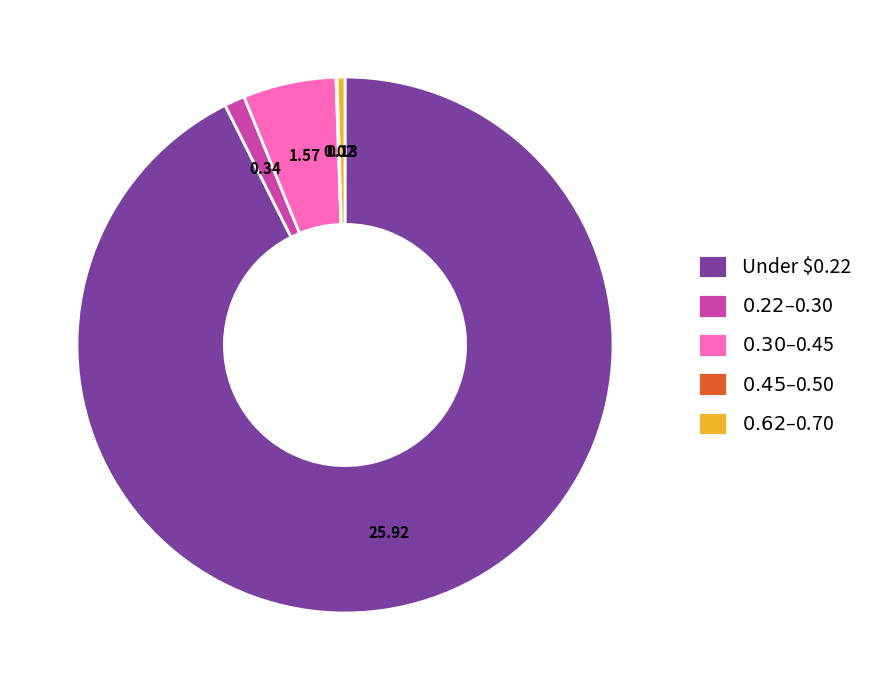

Which slice represents more than half of the pie?

Under $0.22